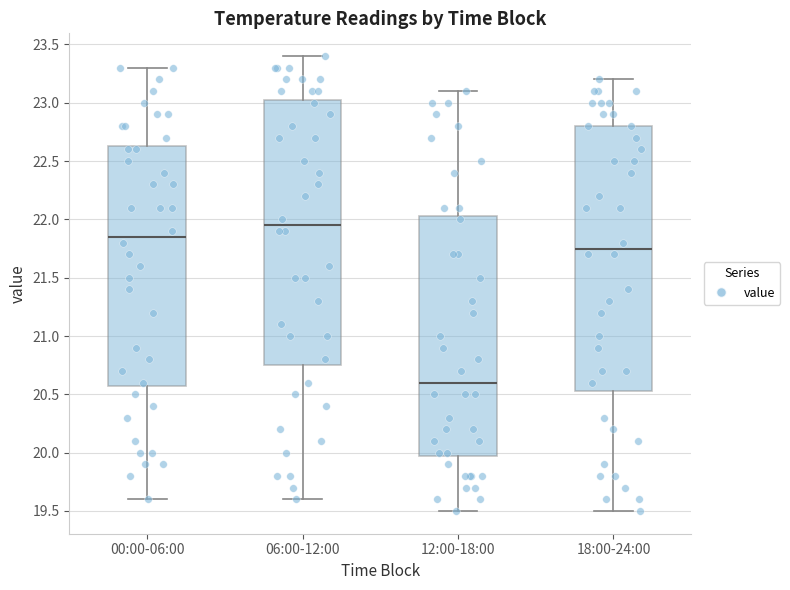

Which box's median line is the highest?

06:00-12:00